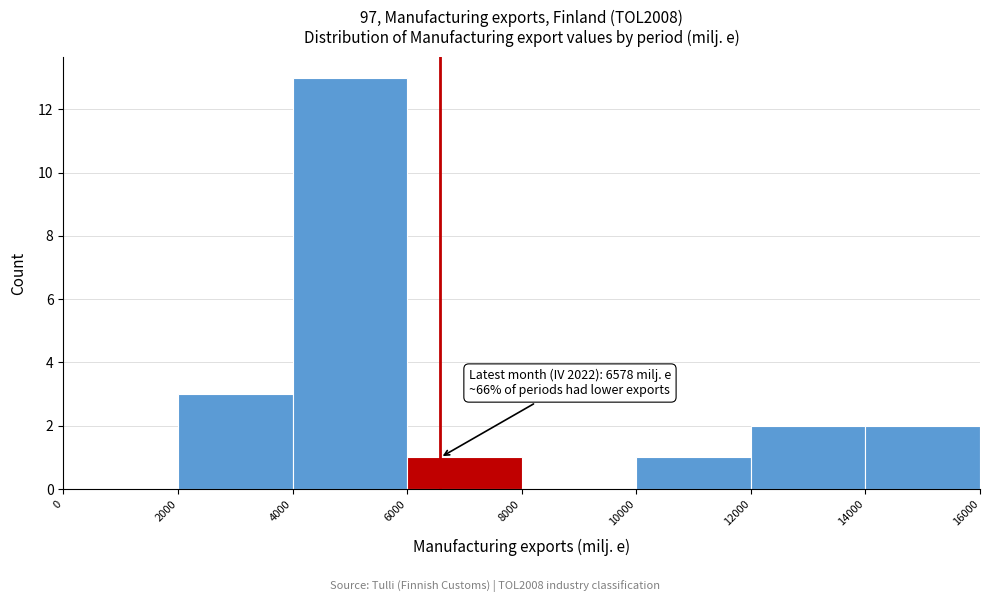

Which range on the x-axis has the tallest bar?

4000 to 6000